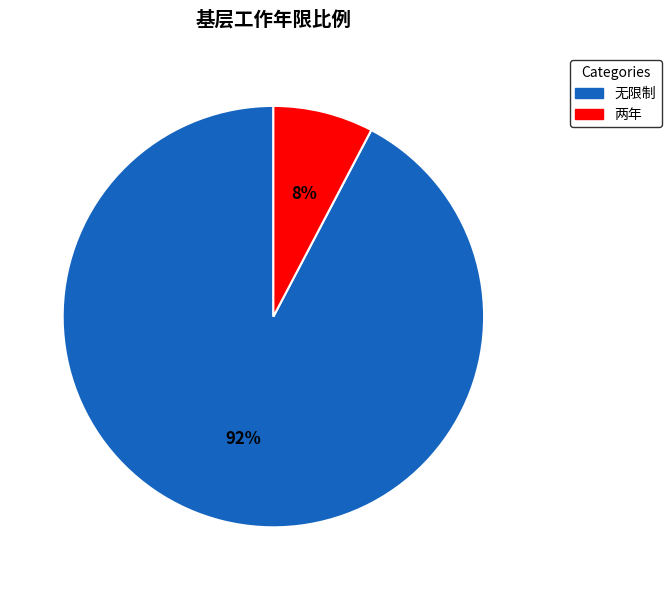

Is there a majority slice in this chart?

Yes